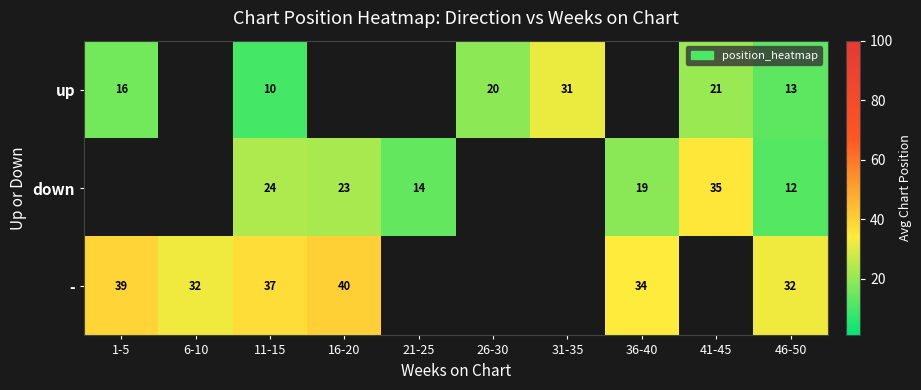

The - series shows 32 at 6-10. True or false?

True